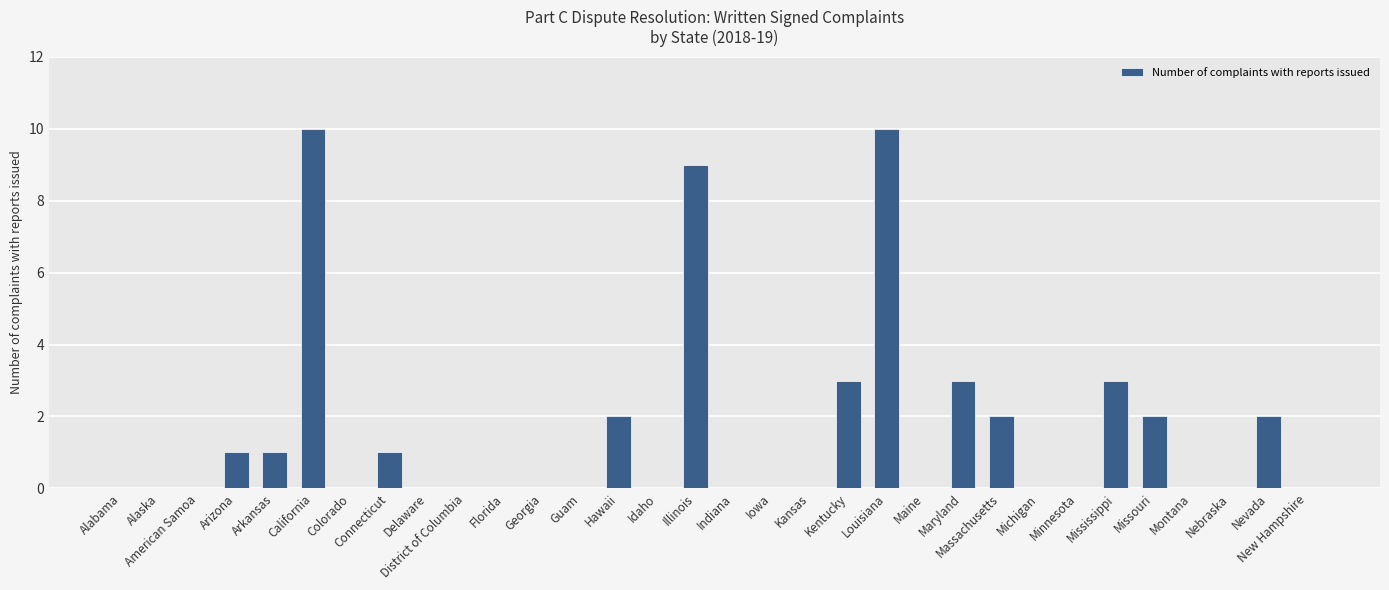

The value at New Hampshire is 6. True or false?

False